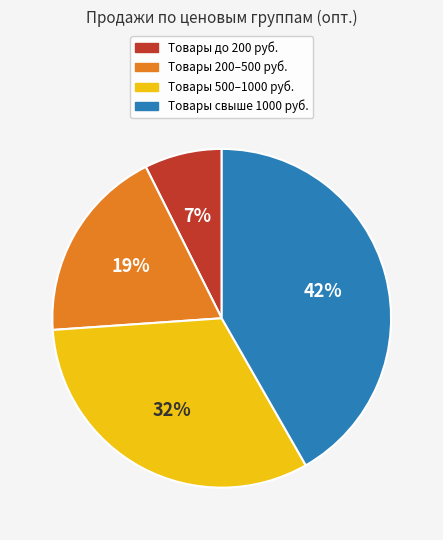

To the nearest percent, what is the average slice percentage?

25%